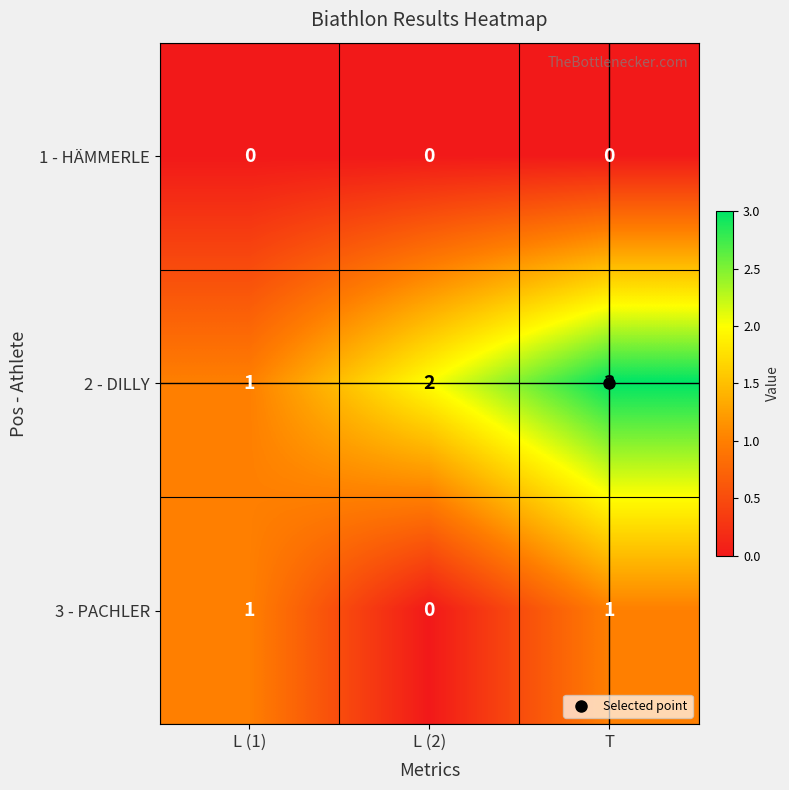

The 1 - HÄMMERLE series shows 0 at L (1). True or false?

True